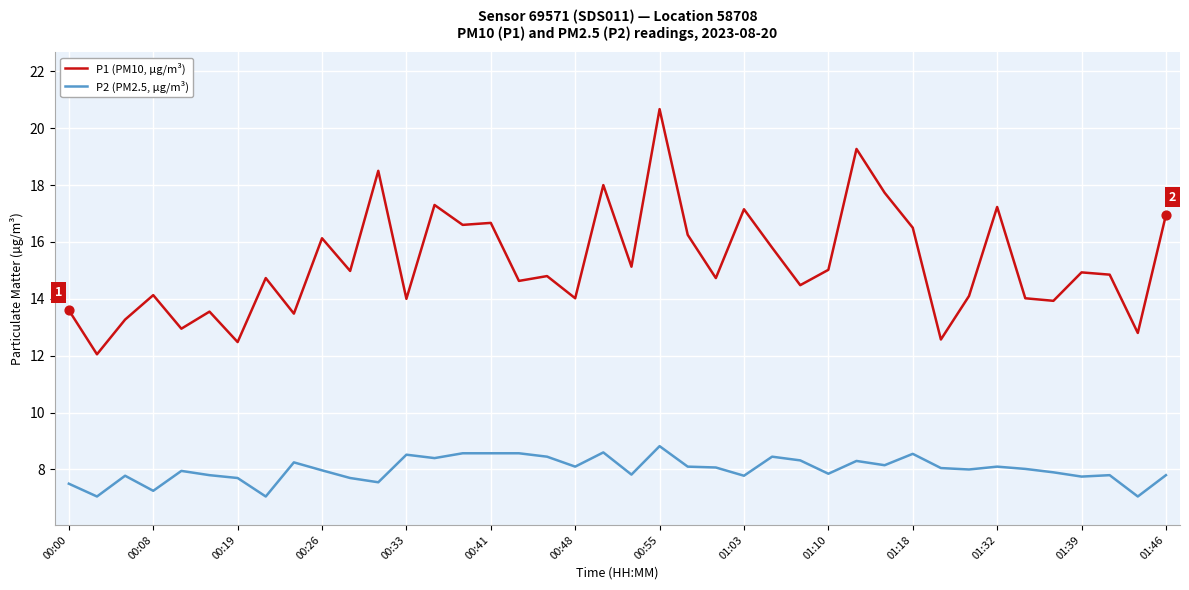

What are all the series names shown in the legend?

P1 (PM10, µg/m³), P2 (PM2.5, µg/m³)